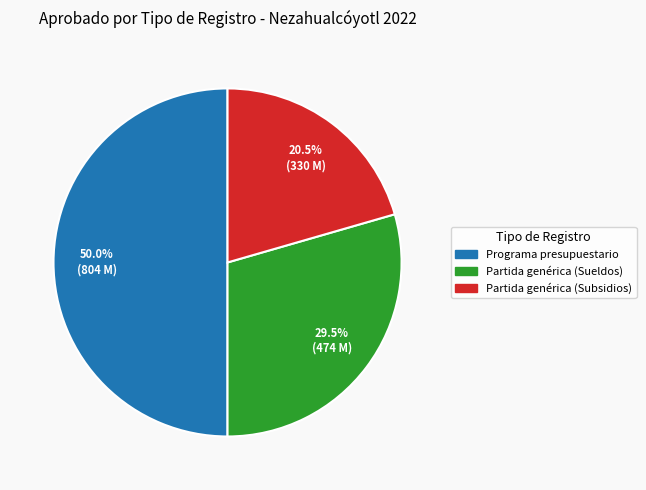

To the nearest percent, what is the average slice percentage?

33%